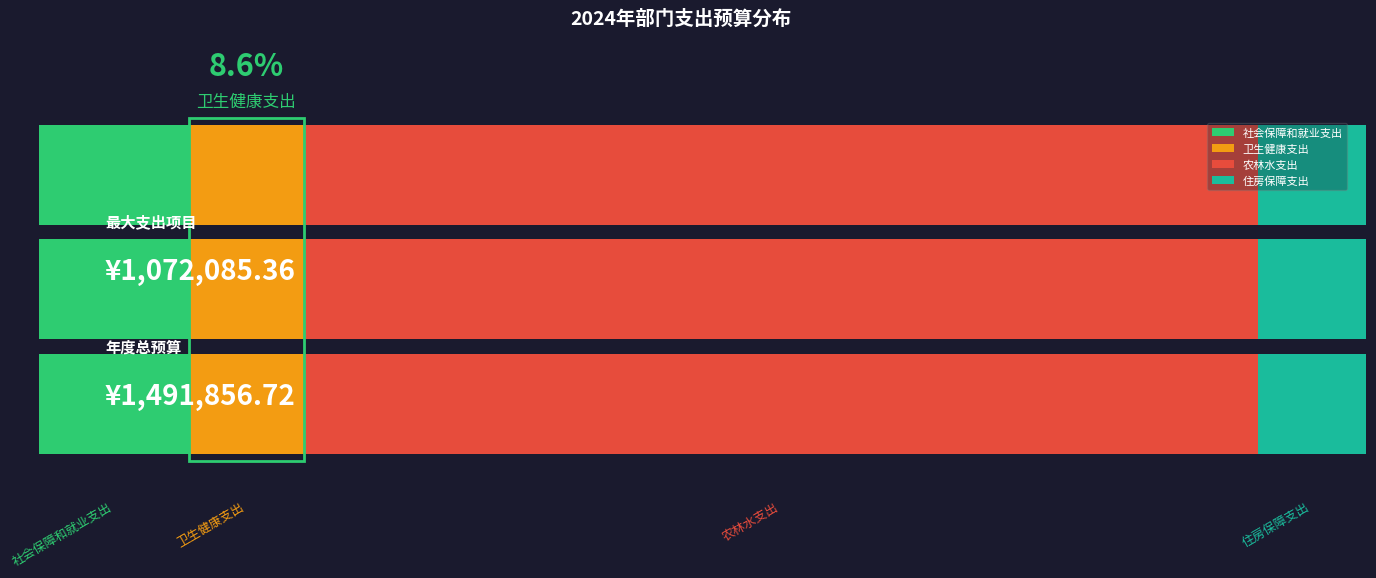

What is the sum of all values?

1491856.7